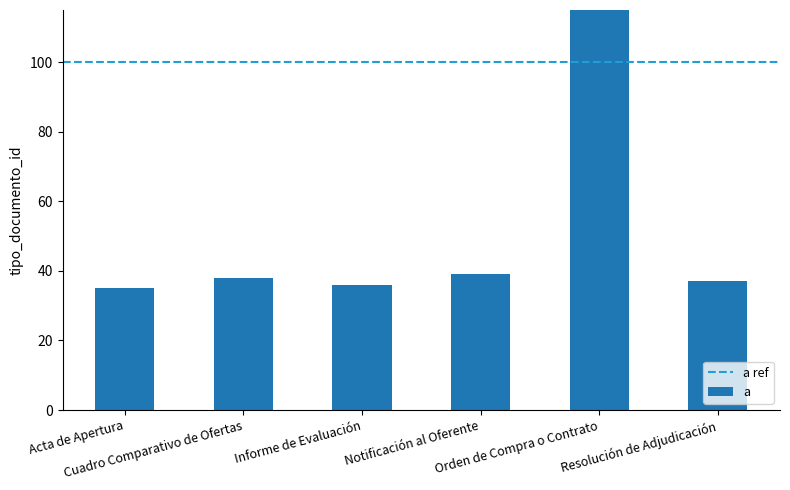

Reading left to right, list all the values displayed in this chart.

Acta de Apertura=35	Cuadro Comparativo de Ofertas=38	Informe de Evaluación=36	Notificación al Oferente=39	Orden de Compra o Contrato=123	Resolución de Adjudicación=37